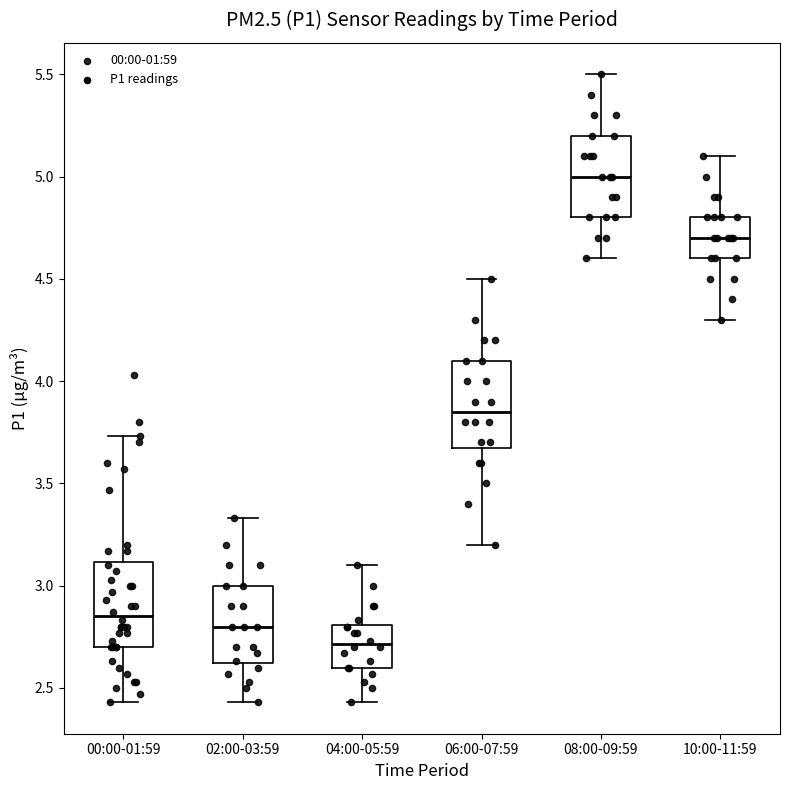

Reading left to right, read every box against the y-axis: the position of its median line, the range the box covers, and the ends of its whiskers. The values are not printed on the chart, so give them approximately, as read against the axis.

00:00-01:59: median 2.85, box 2.70 to 3.10, whiskers 2.45 to 3.75
02:00-03:59: median 2.80, box 2.60 to 3.00, whiskers 2.45 to 3.35
04:00-05:59: median 2.70, box 2.60 to 2.80, whiskers 2.45 to 3.10
06:00-07:59: median 3.85, box 3.70 to 4.10, whiskers 3.20 to 4.50
08:00-09:59: median 5.00, box 4.80 to 5.20, whiskers 4.60 to 5.50
10:00-11:59: median 4.70, box 4.60 to 4.80, whiskers 4.30 to 5.10